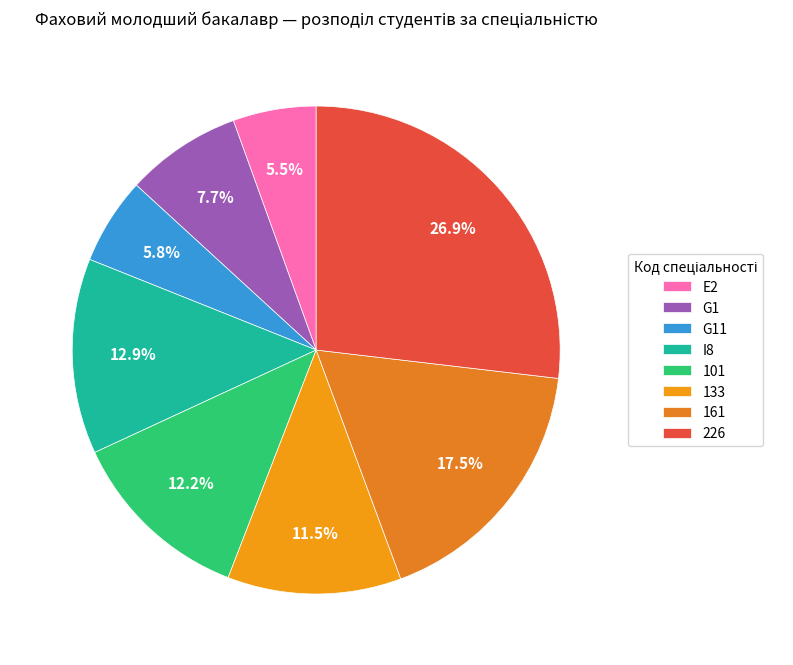

Count the number of slices in the pie.

8